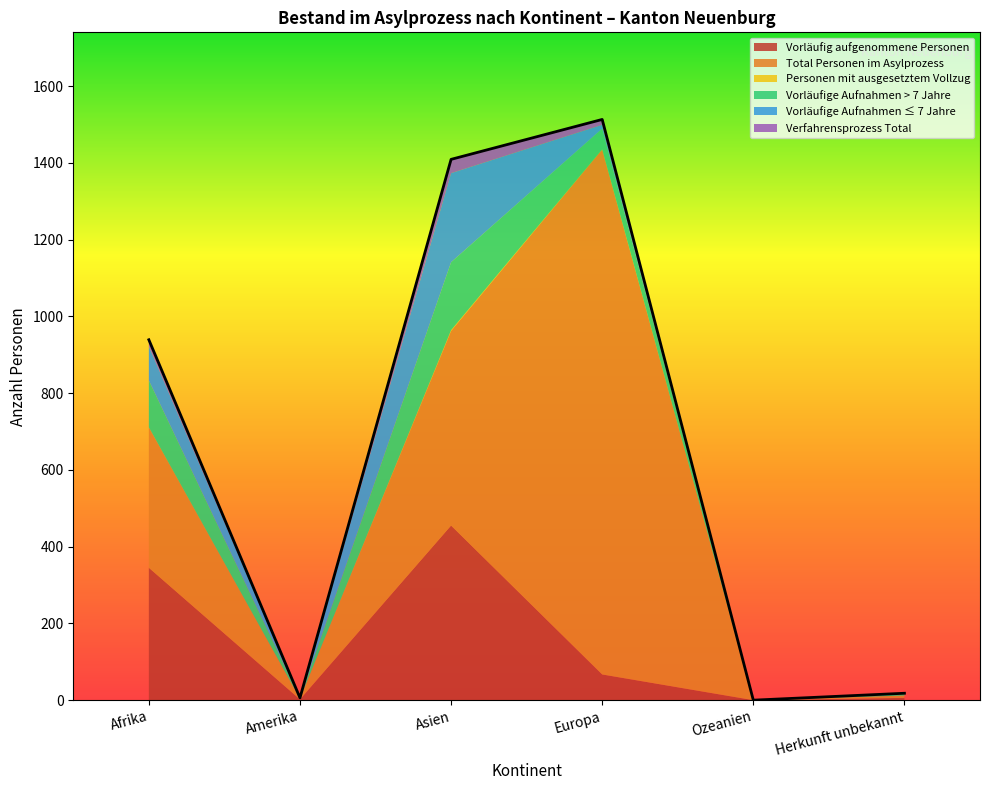

Reading left to right, list all the values displayed in this chart.

Vorläufig aufgenommene Personen: 345	2	455	67	0	6
Total Personen im Asylprozess: 366	2	507	1368	0	6
Personen mit ausgesetztem Vollzug: 0	0	2	0	0	0
Vorläufige Aufnahmen > 7 Jahre: 122	1	177	54	0	5
Vorläufige Aufnahmen ≤ 7 Jahre: 89	1	232	10	0	1
Verfahrensprozess Total: 17	0	36	14	0	0